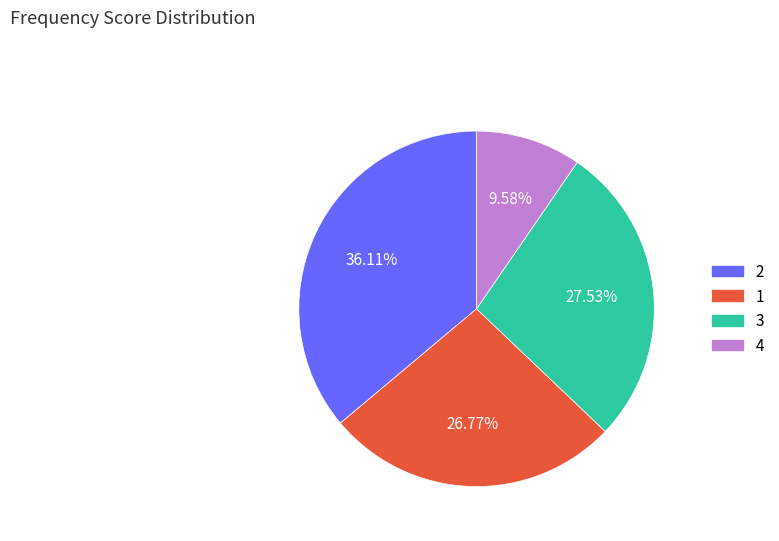

Is there a majority slice in this chart?

No